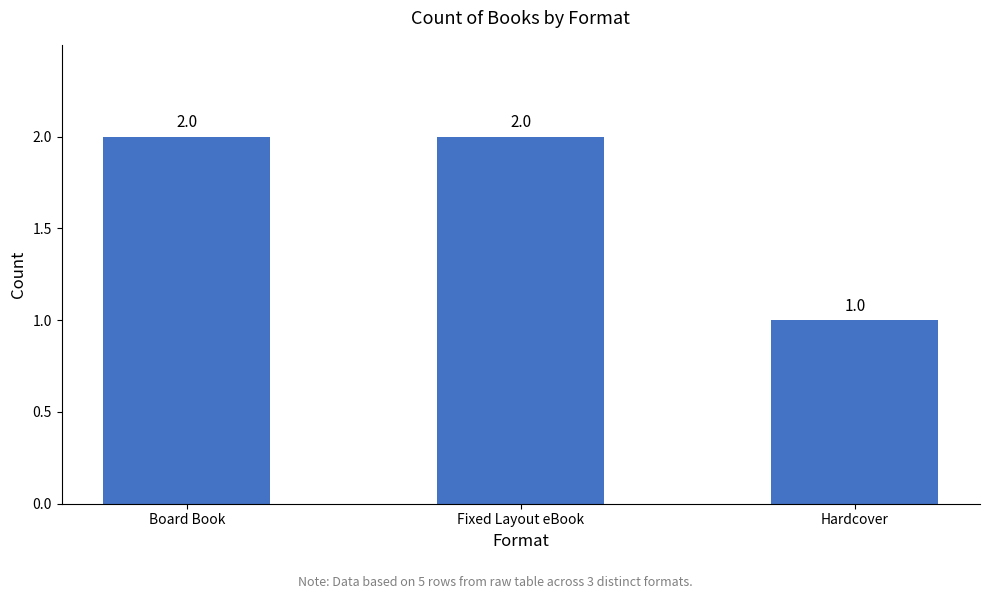

The chart shows a value of 2 at Fixed Layout eBook. True or false?

True